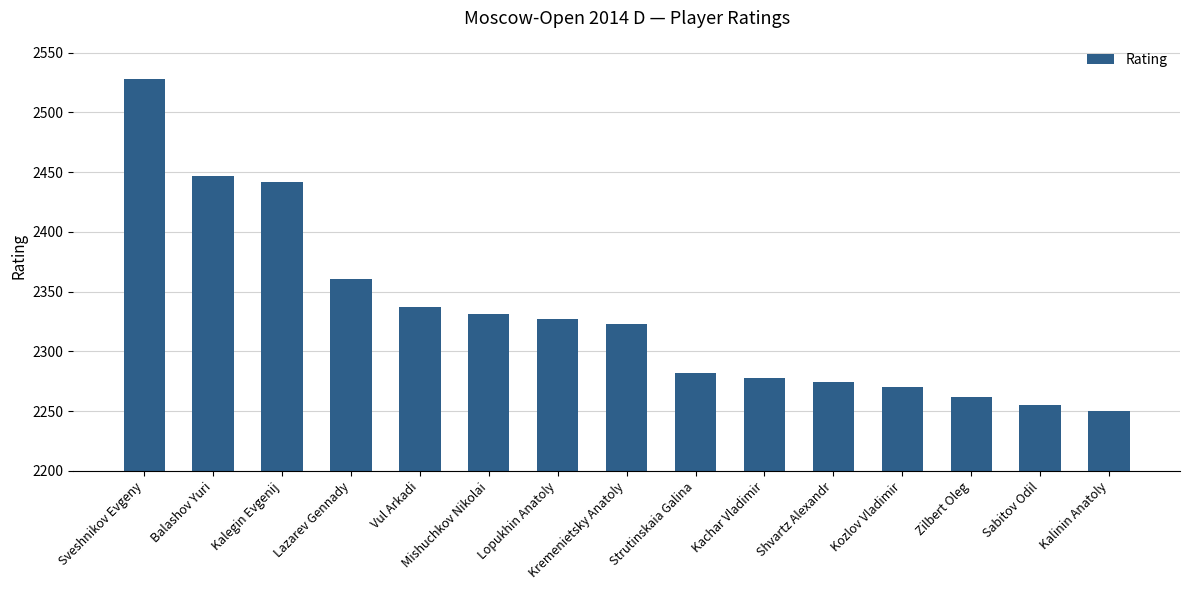

What is the label of the 5th bar from the left?

Vul Arkadi